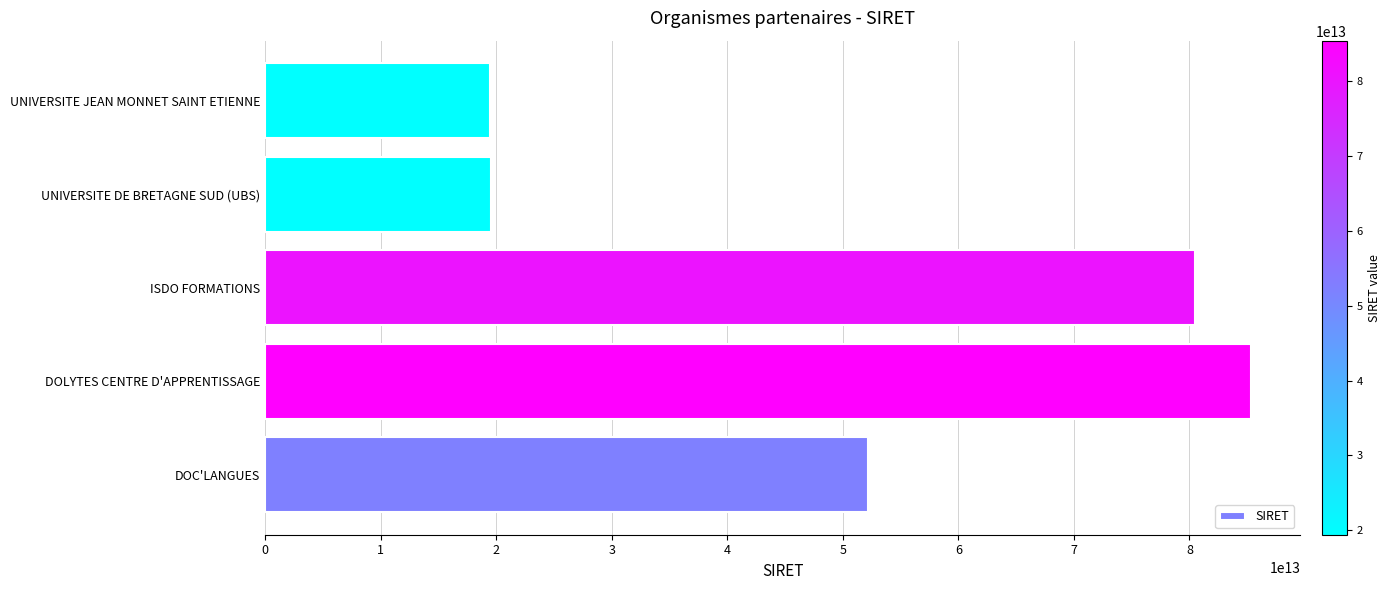

At which category does the chart reach its peak across all series?

DOLYTES CENTRE D'APPRENTISSAGE